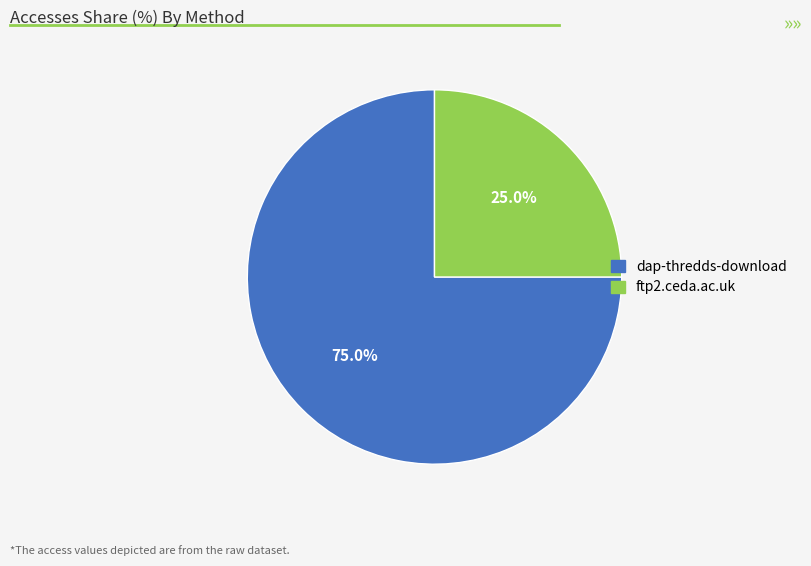

Between dap-thredds-download and ftp2.ceda.ac.uk, which is larger?

dap-thredds-download